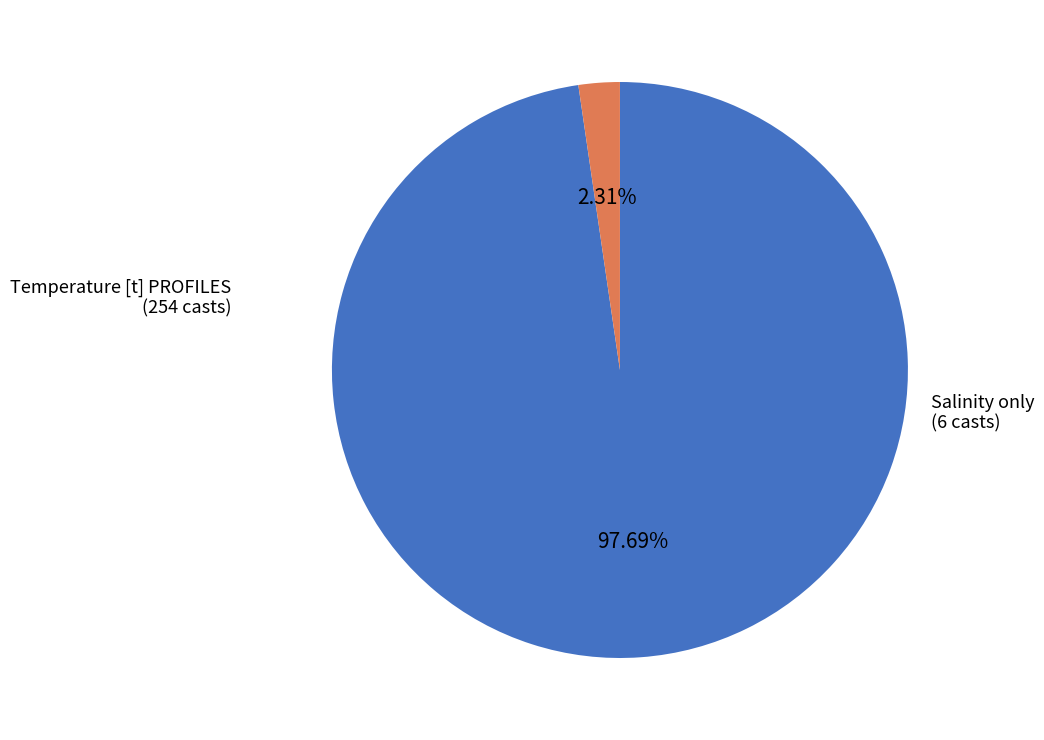

Is there a majority slice in this chart?

Yes